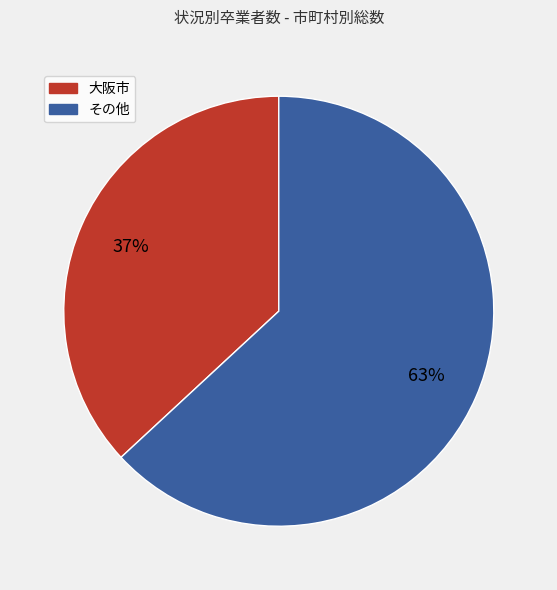

How many segments does this pie chart have?

2